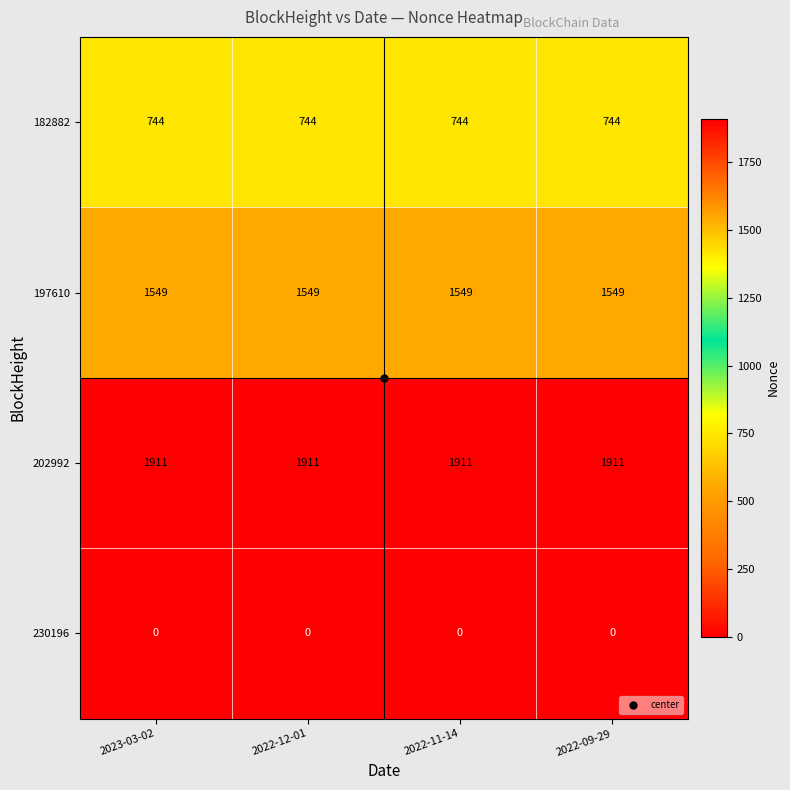

Is it true that 182882 equals 968 at 2022-09-29?

False